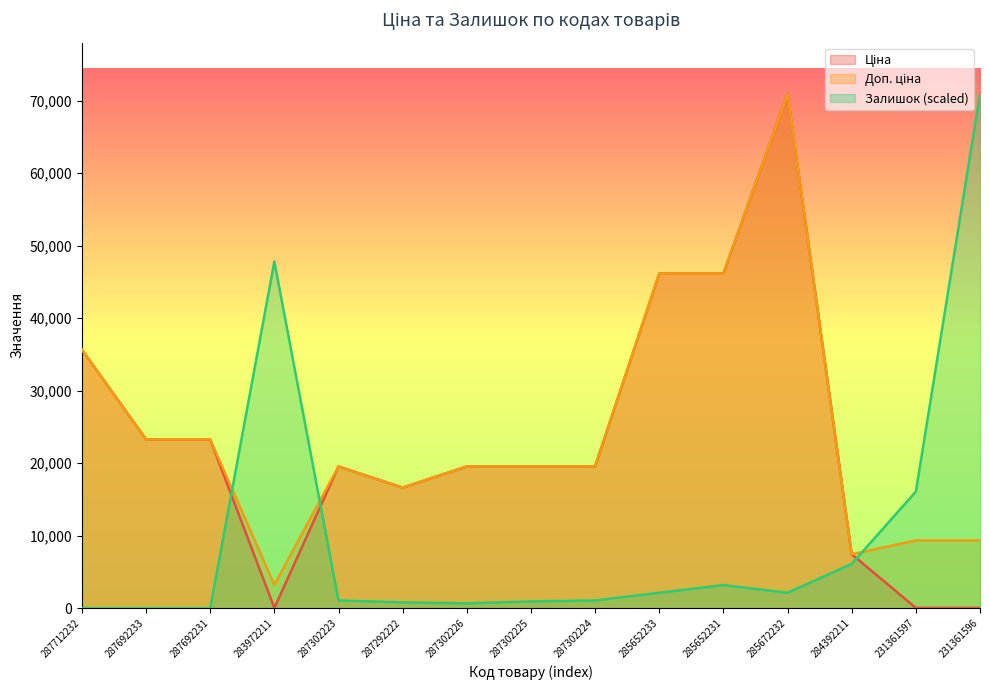

How many lines are shown in the chart?

3